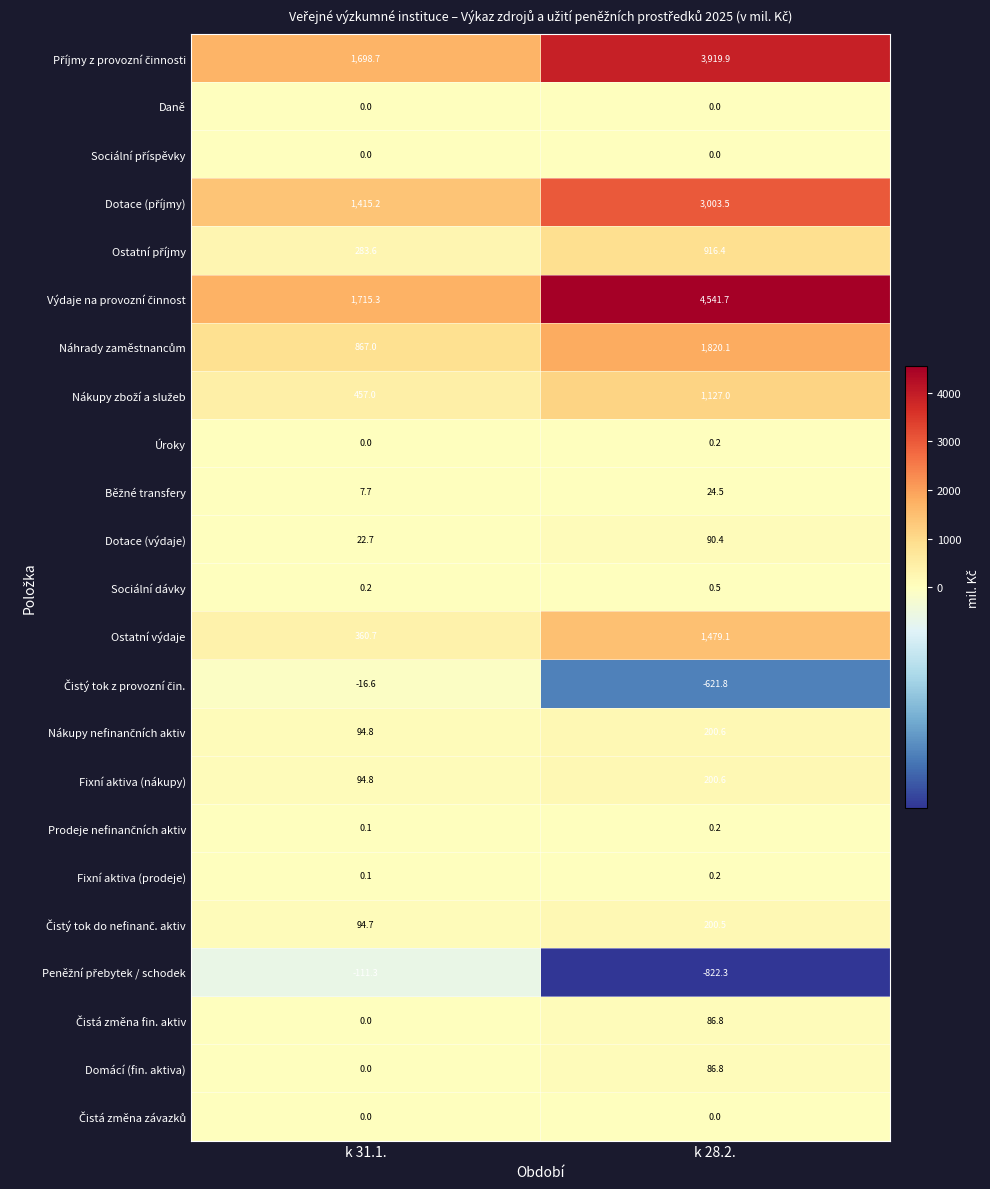

What is the total value across all series at k 31.1.?

6984.7